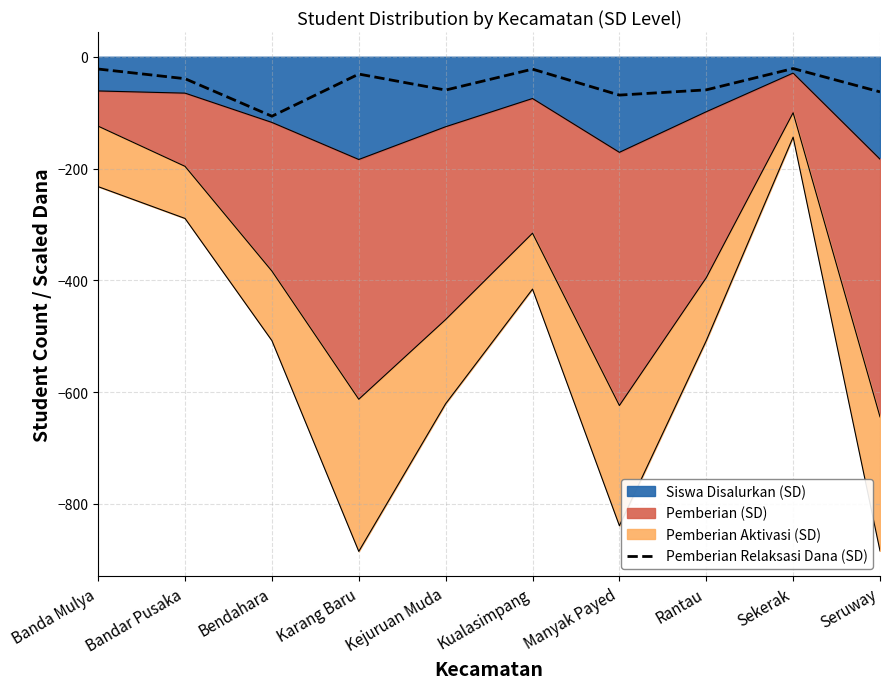

Reading left to right, extract all data points from this chart.

Banda Mulya=-22.0	Bandar Pusaka=-39.3	Bendahara=-106.4	Karang Baru=-31.0	Kejuruan Muda=-59.6	Kualasimpang=-22.2	Manyak Payed=-68.6	Rantau=-59.2	Sekerak=-21.1	Seruway=-62.8